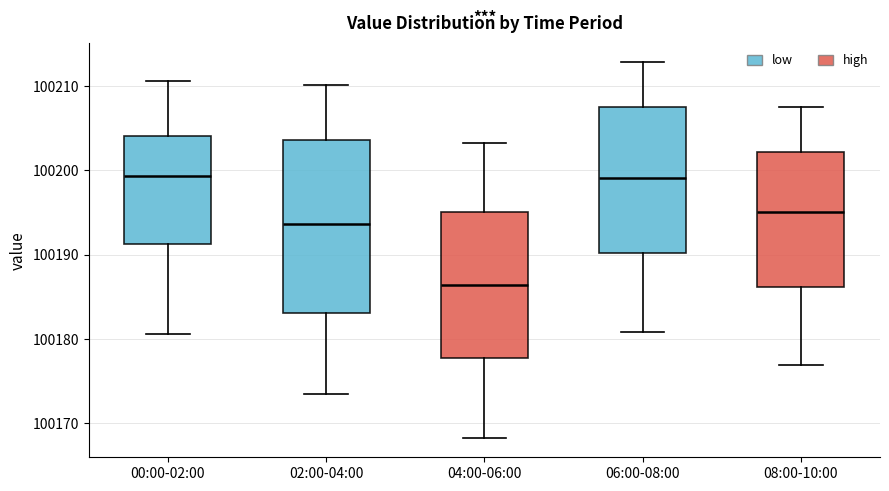

Where does the upper whisker of the box for 08:00-10:00 end on the y-axis? The values are not printed on the chart, so give them approximately, as read against the axis.

100208